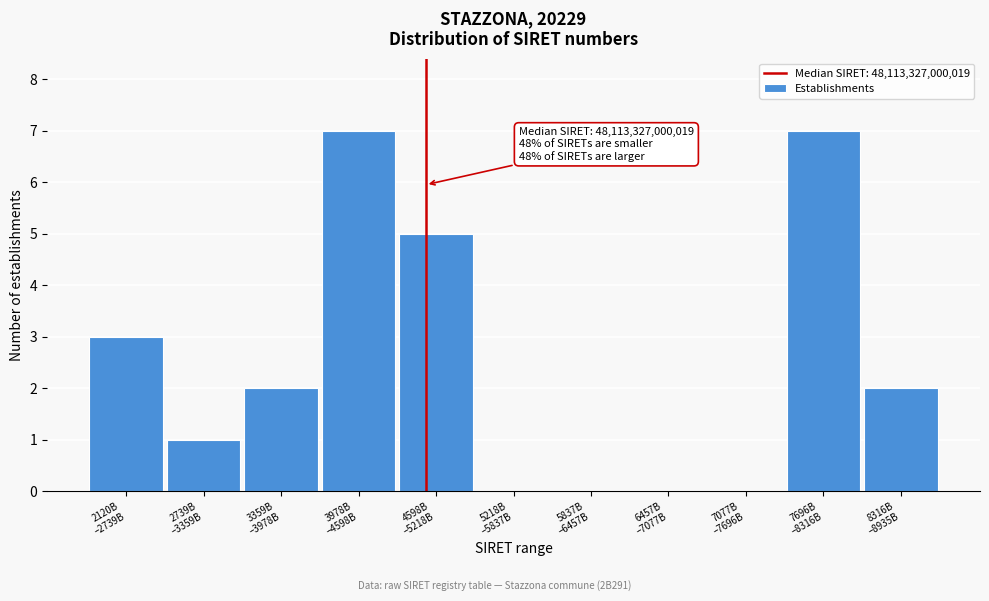

What is the maximum value shown in the chart?

7